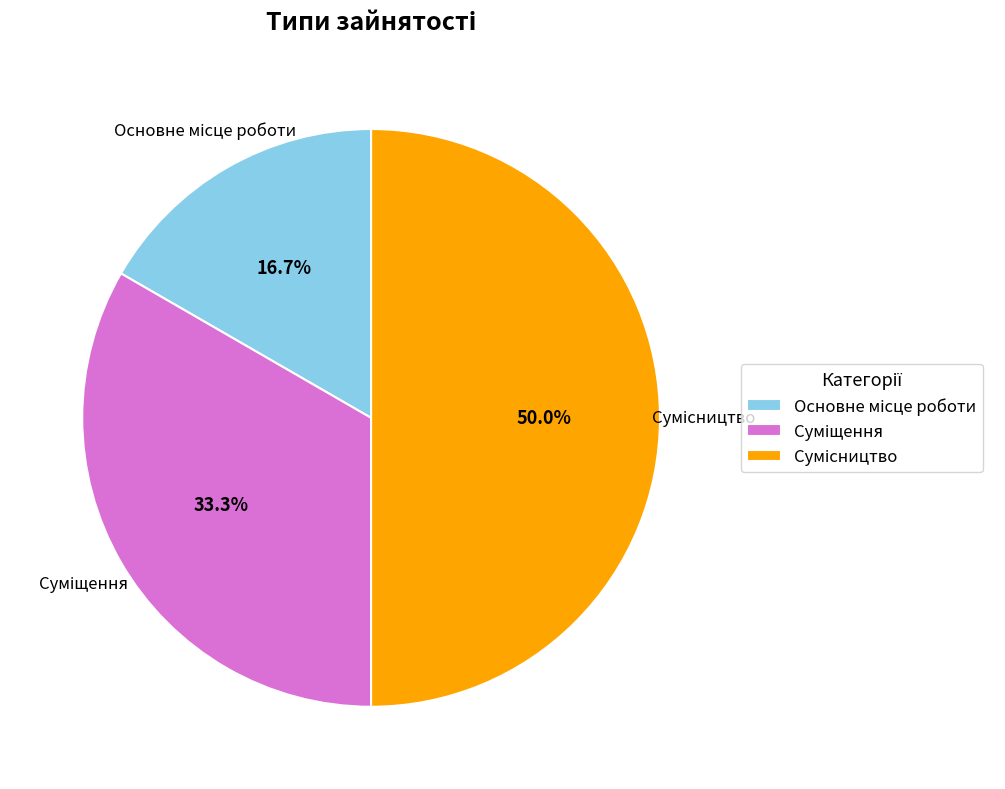

Which has a higher value, Суміщення or Сумісництво?

Сумісництво